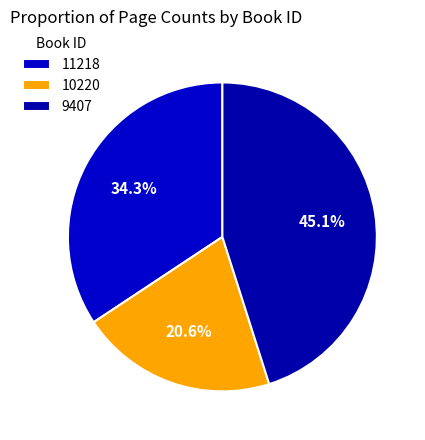

To the nearest percent, what percentage of the pie is 11218?

34%